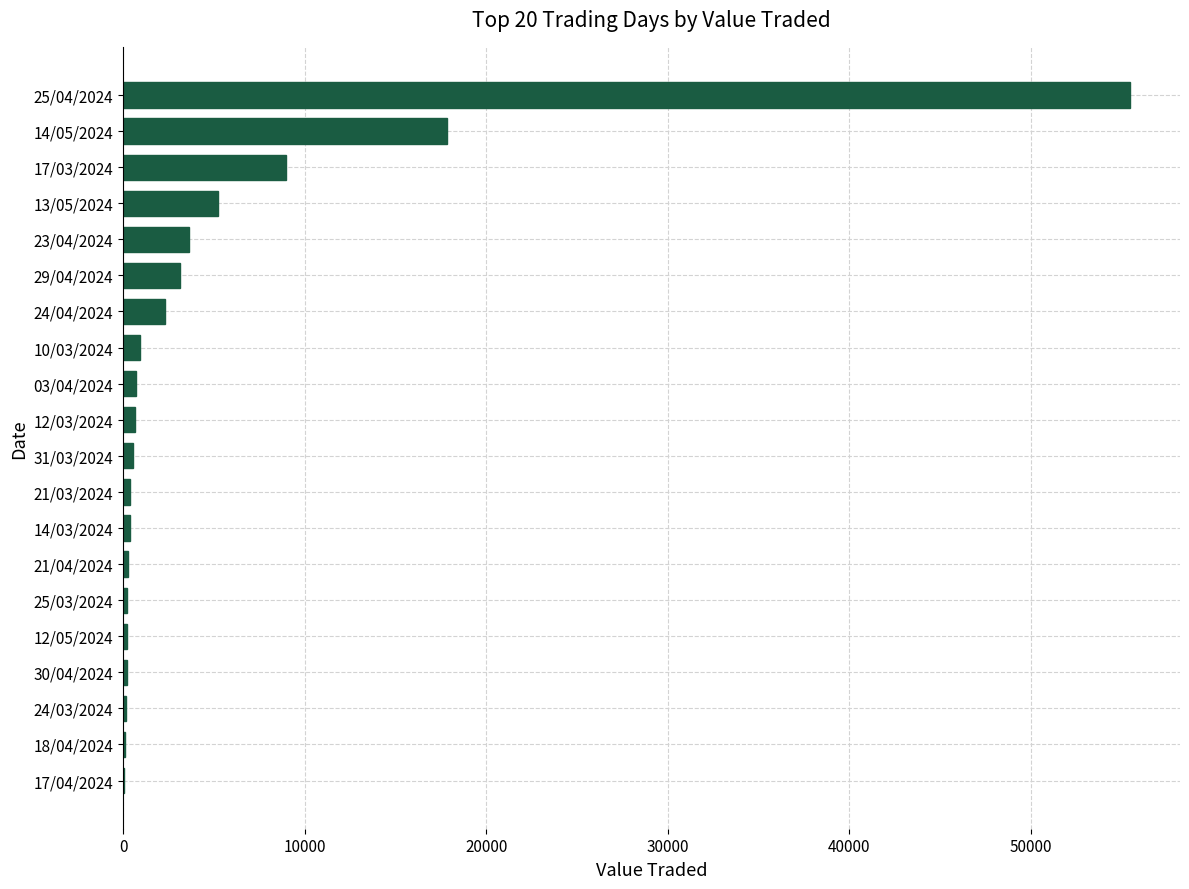

At which category does the chart reach its peak across all series?

25/04/2024